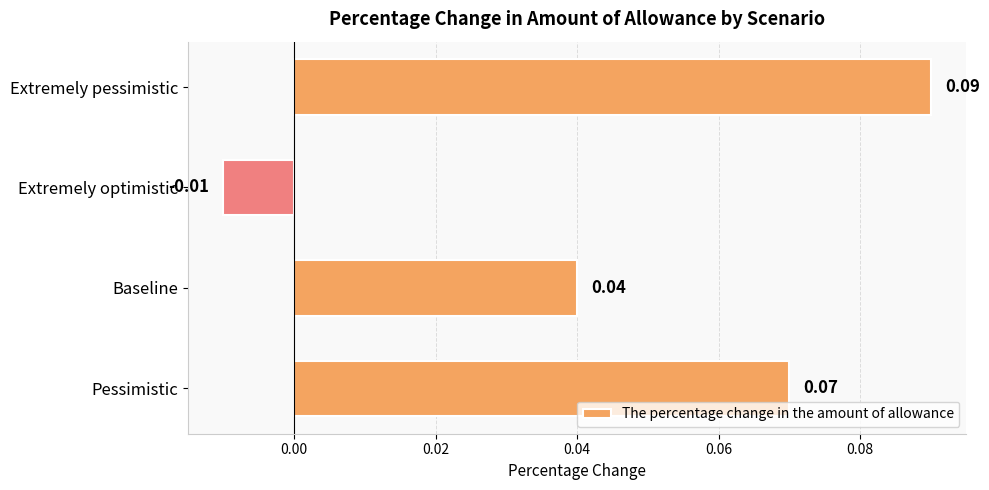

What is the label of the 3rd bar from the bottom?

Extremely optimistic